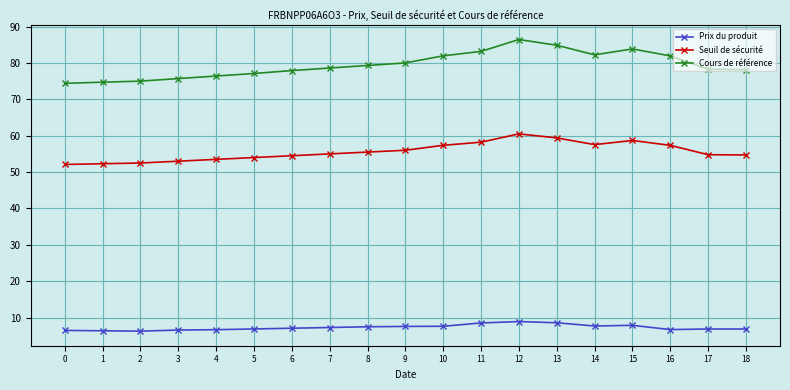

How many distinct data groups are displayed?

3